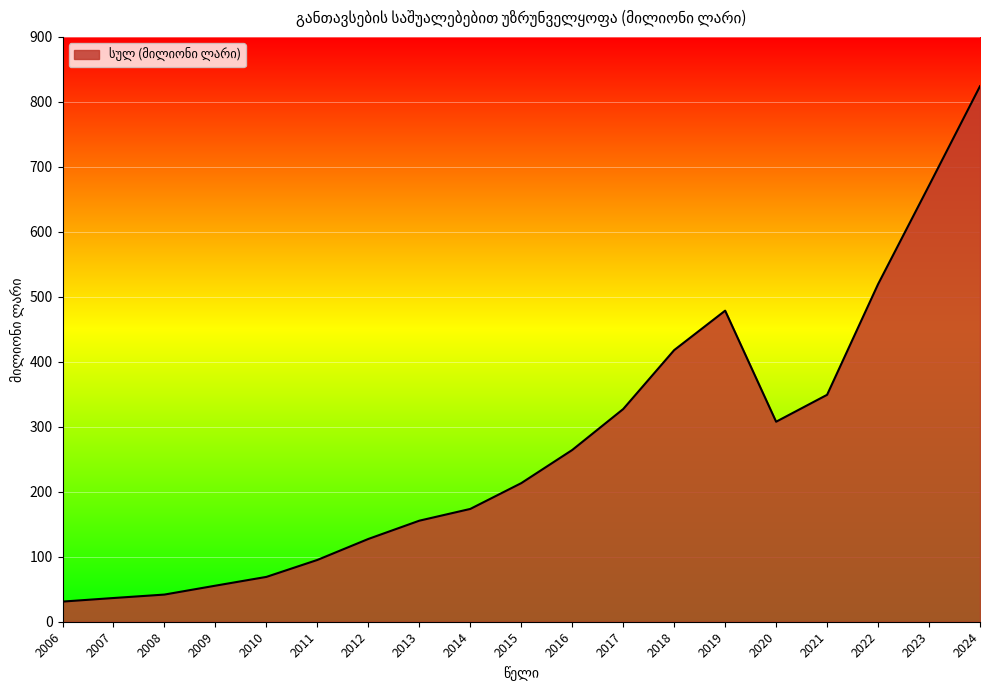

At which category does the chart reach its peak across all series?

2024